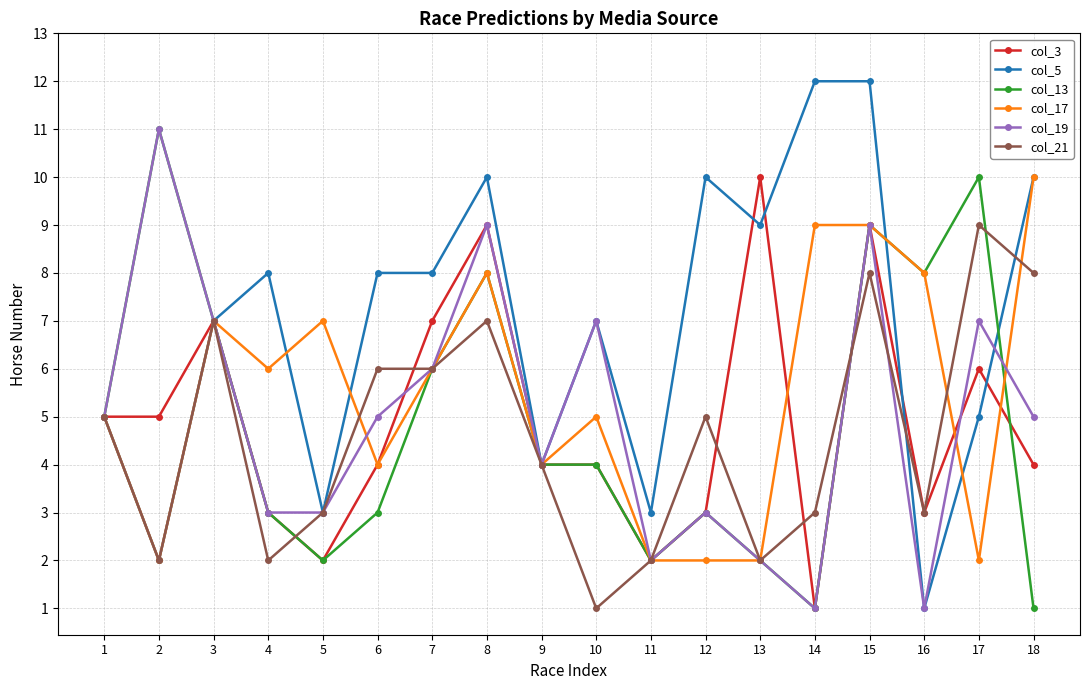

Is it true that col_21 equals 3 at 5?

True